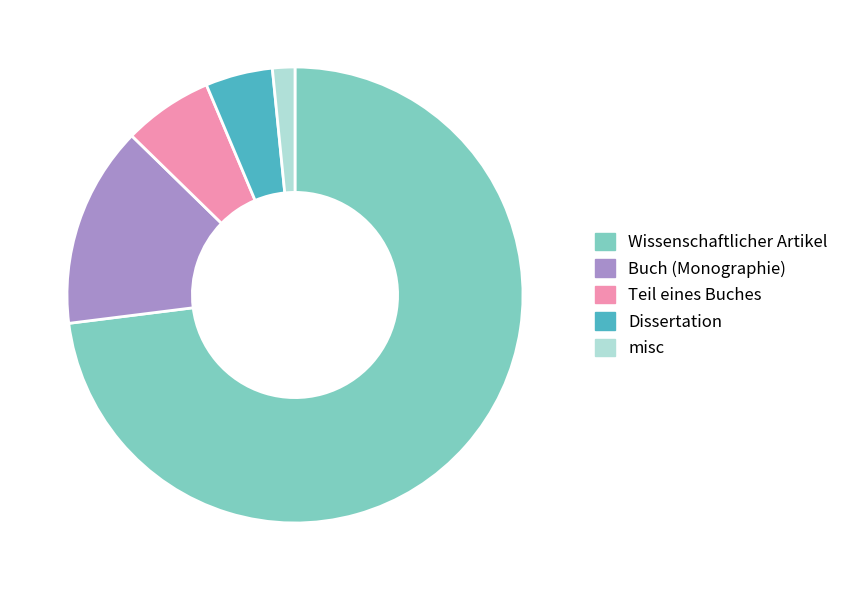

Is it true that Dissertation is 14% of the pie?

False